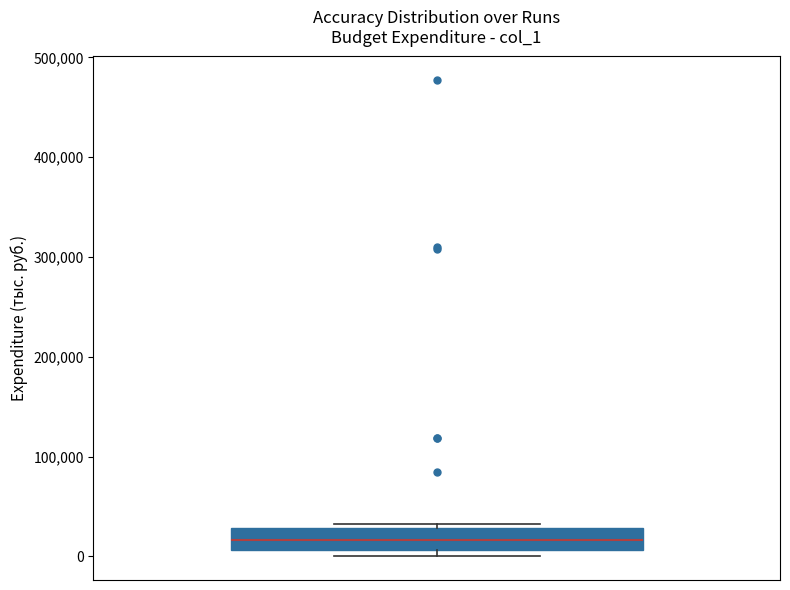

Transcribe this box plot: give where the median line is, the range the box spans, and where the two whiskers end, as read against the y-axis. The values are not printed on the chart, so give them approximately, as read against the axis.

median 20000, box 10000 to 30000, whiskers 0 to 30000 (just above the box's upper edge)